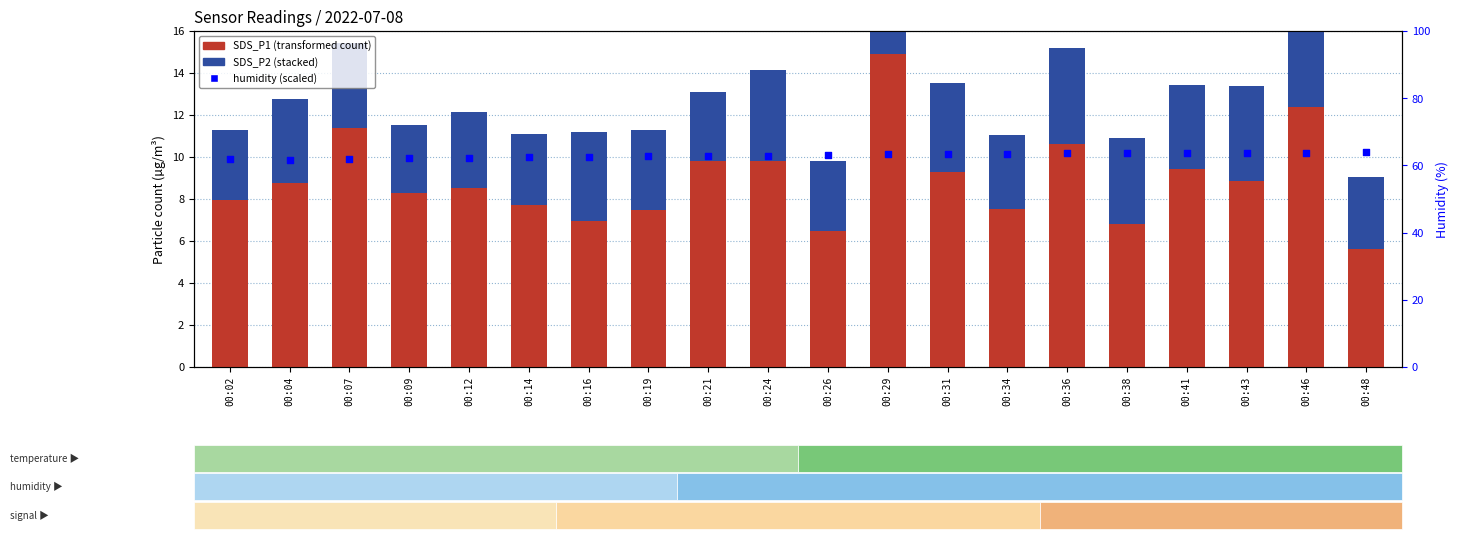

Which series has the widest spread of Y values?

SDS_P1